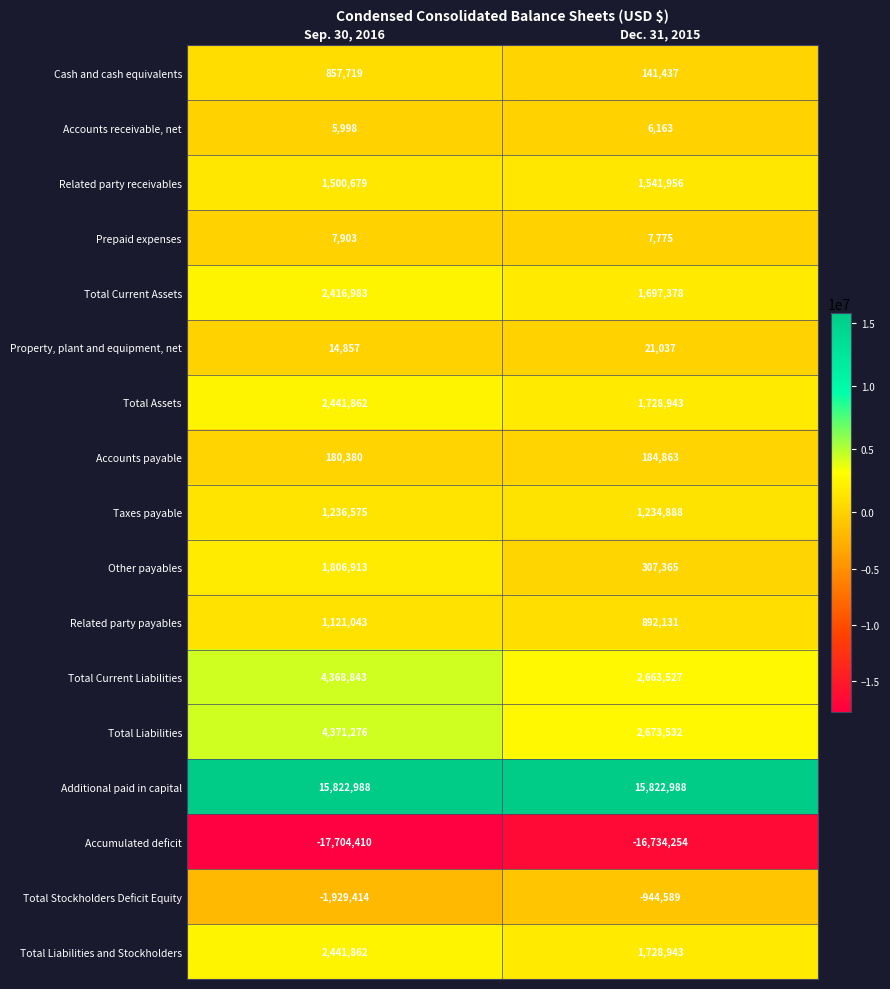

The value of Accounts receivable, net at Sep. 30, 2016 is 5998. True or false?

True